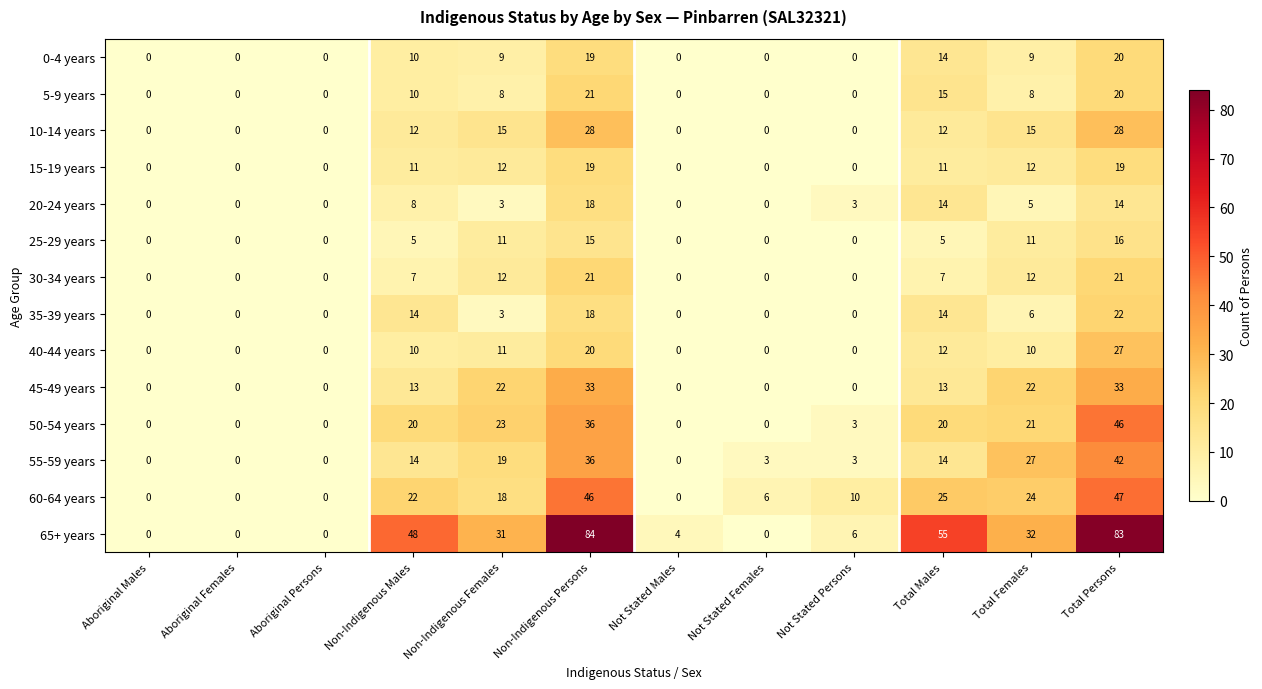

The 0-4 years series shows 3 at Total Females. True or false?

False